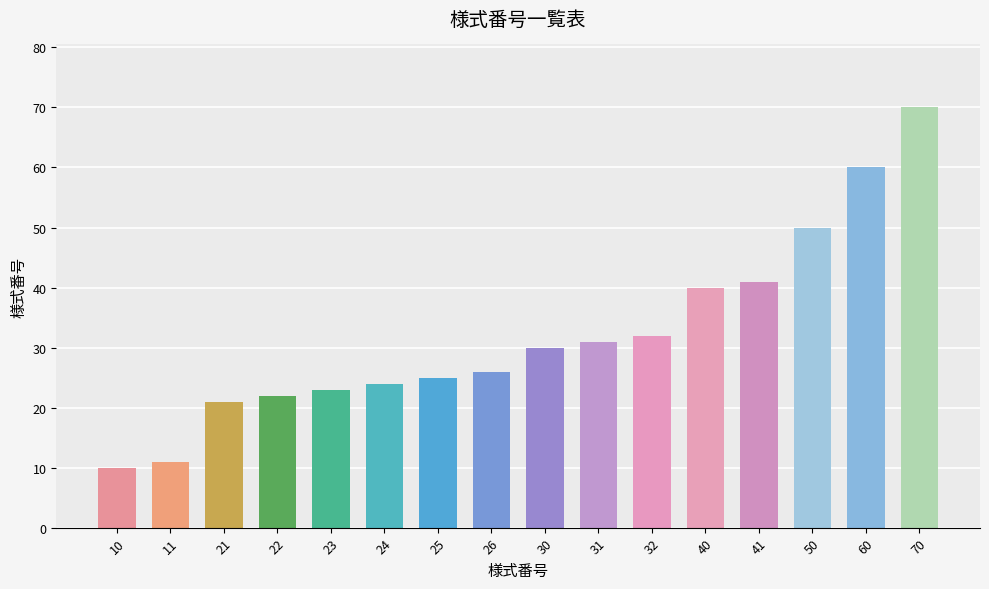

What is the value of the 11th bar from the left?

32